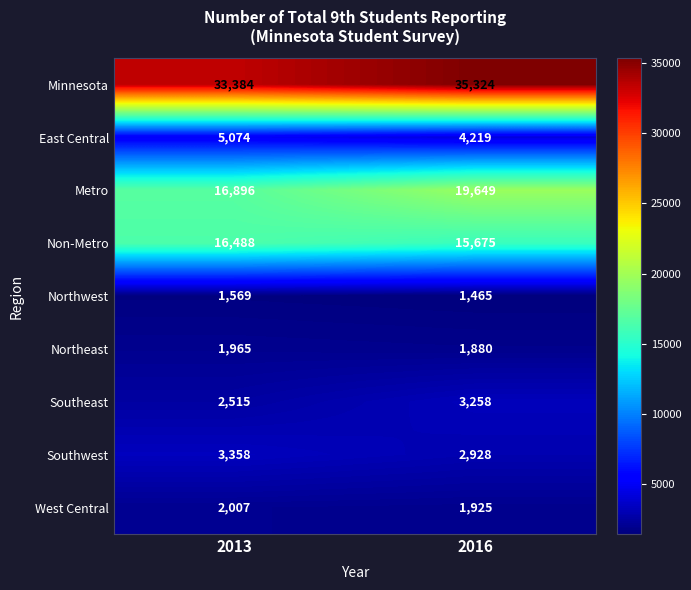

Where is Northeast nearest to the value 1922?

2016